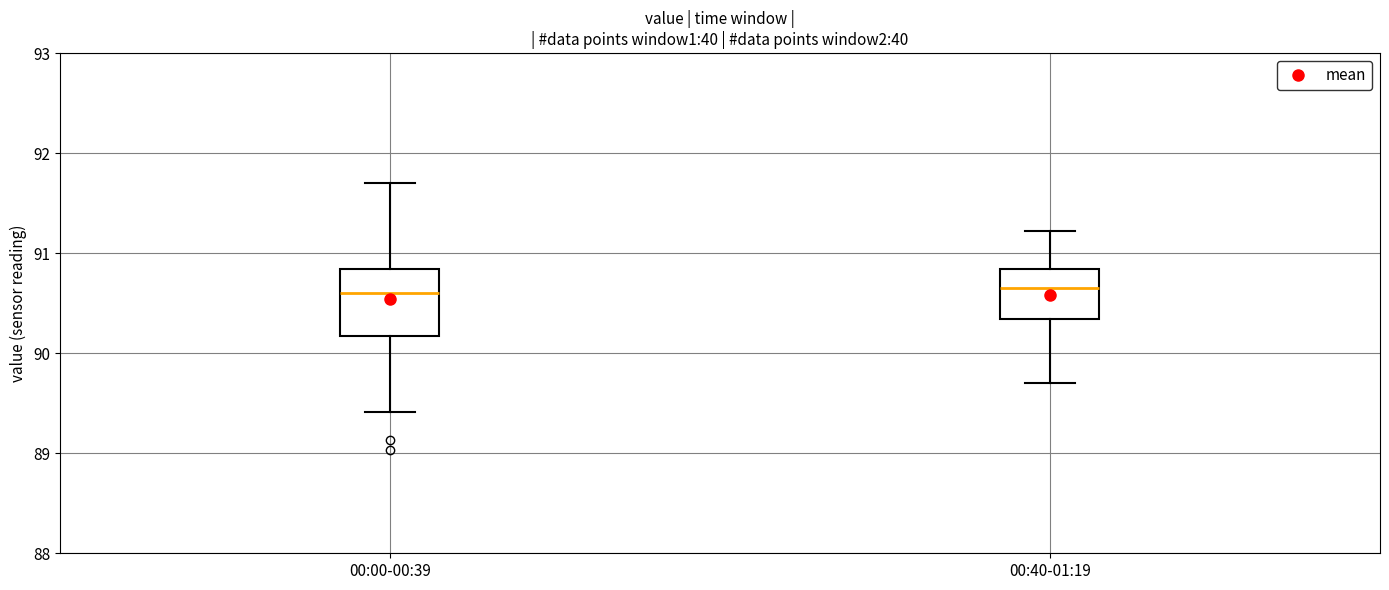

Where is the lower edge of the box for 00:00-00:39 on the y-axis? The values are not printed on the chart, so give them approximately, as read against the axis.

90.2